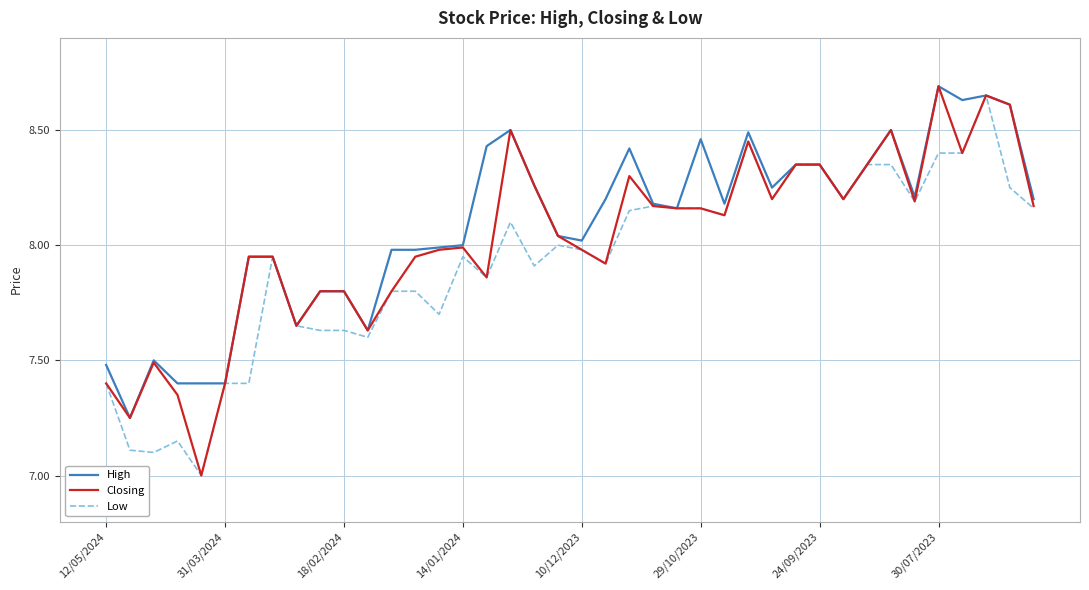

How many categories are shown in the chart?

40